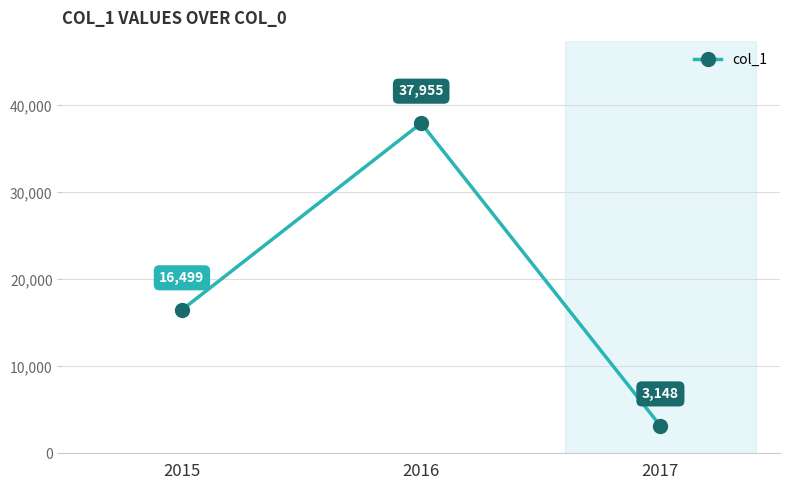

What is the value of the 1st point from the left?

16499